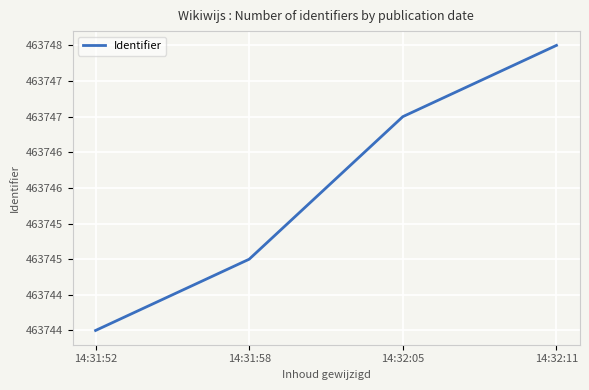

Where is the data nearest to the value 463746?

14:31:58